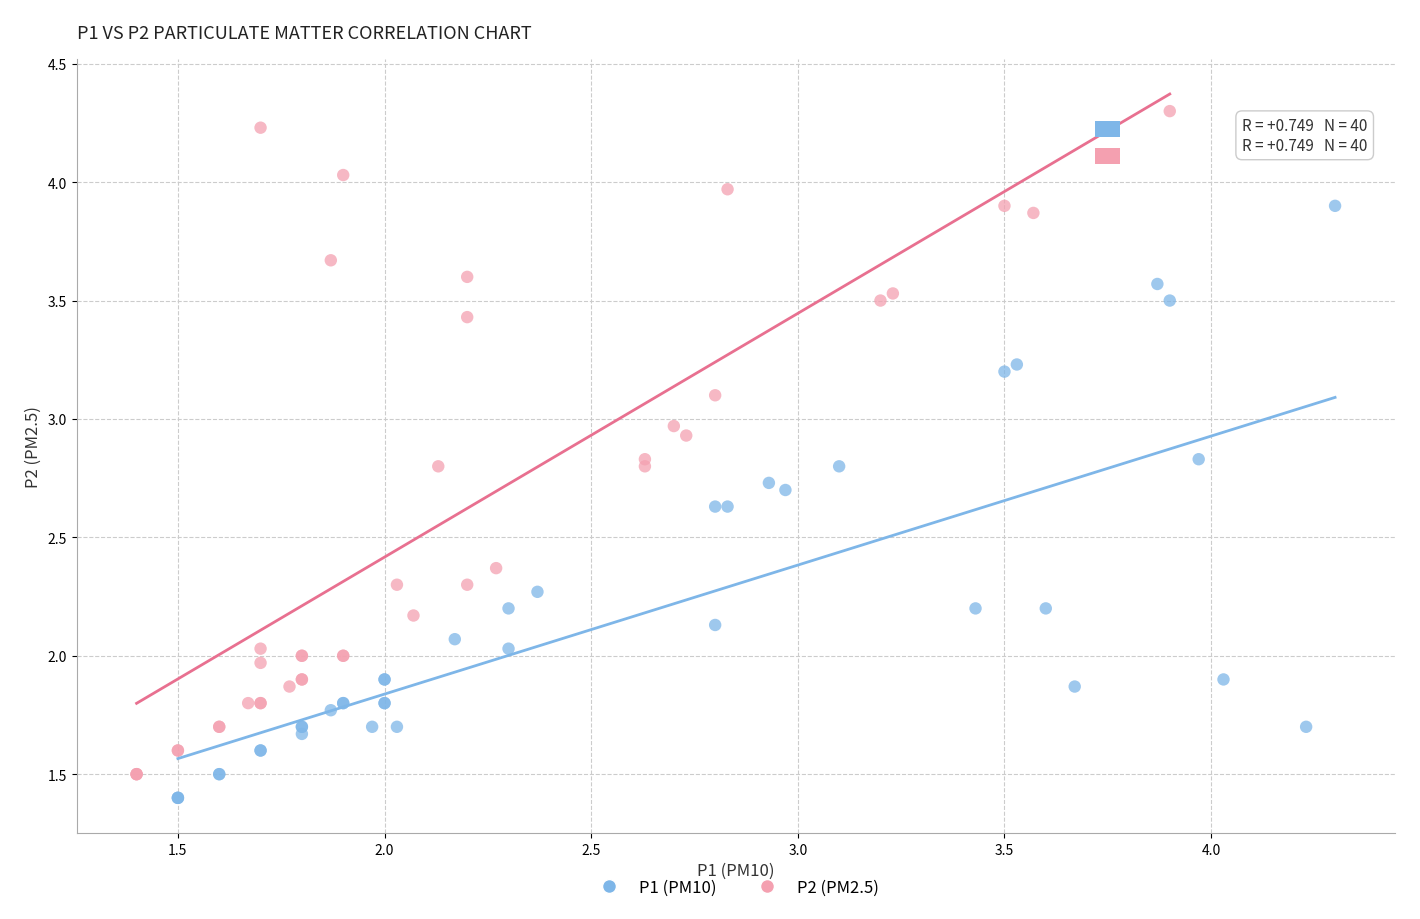

Which series has the largest Y range (max minus min)?

P2 (PM2.5)